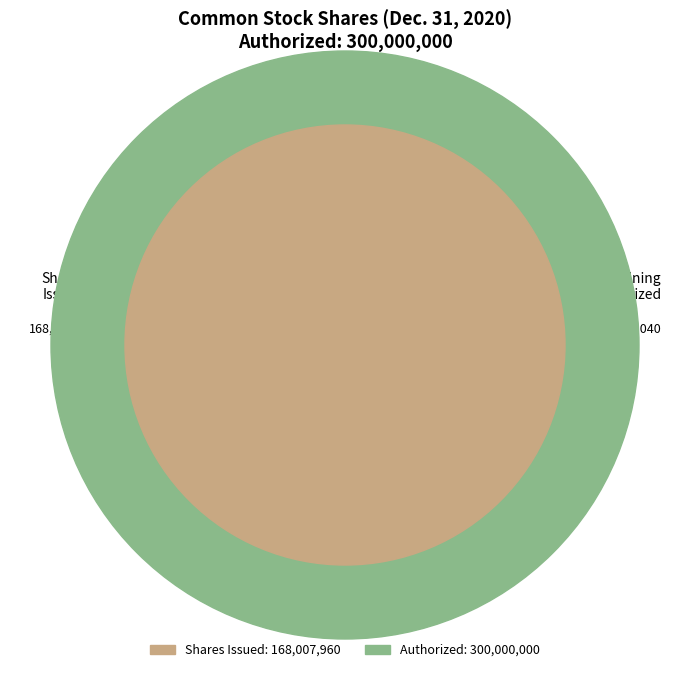

Is it true that Common stock, shares outstanding is 11% of the pie?

False